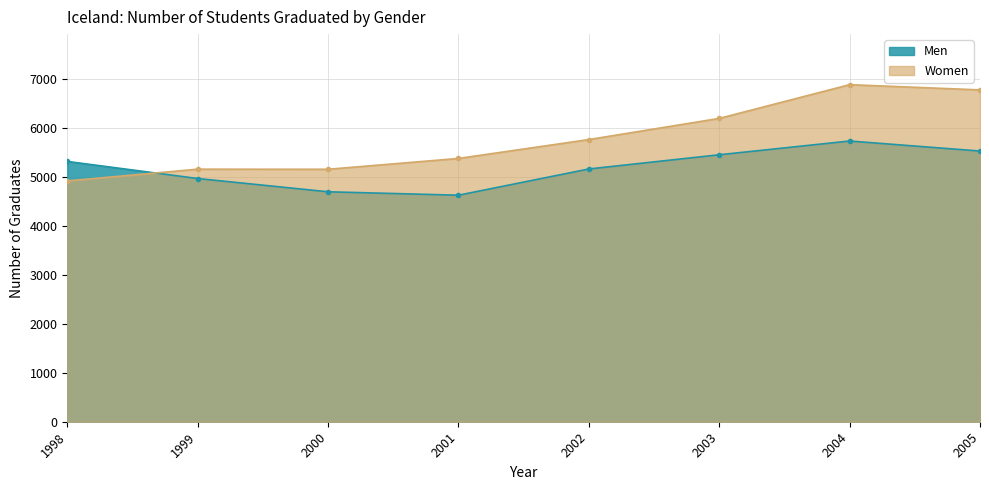

In Men, how many points are higher than both neighbors (excluding endpoints)?

1